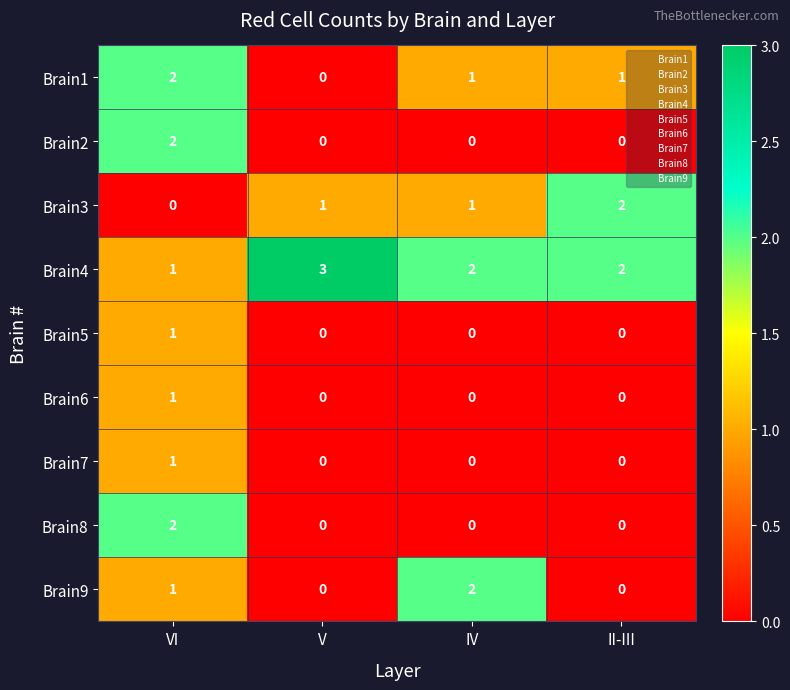

At which category is the sum across all series the highest?

VI